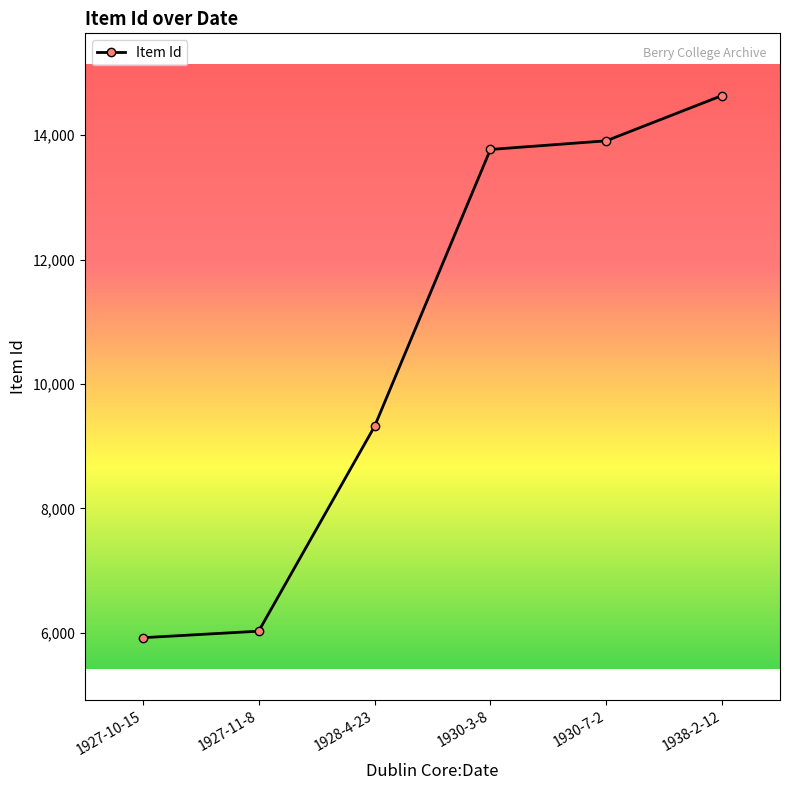

Rank the categories by value from lowest to highest.

1927-10-15, 1927-11-8, 1928-4-23, 1930-3-8, 1930-7-2, 1938-2-12